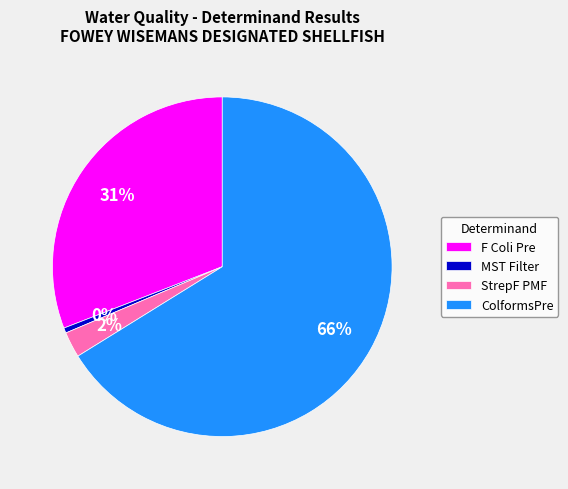

The StrepF PMF slice represents 2% of the pie. True or false?

True